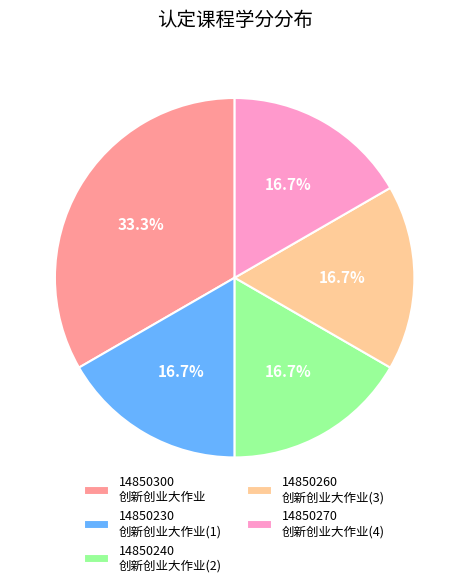

Is there a majority slice in this chart?

No